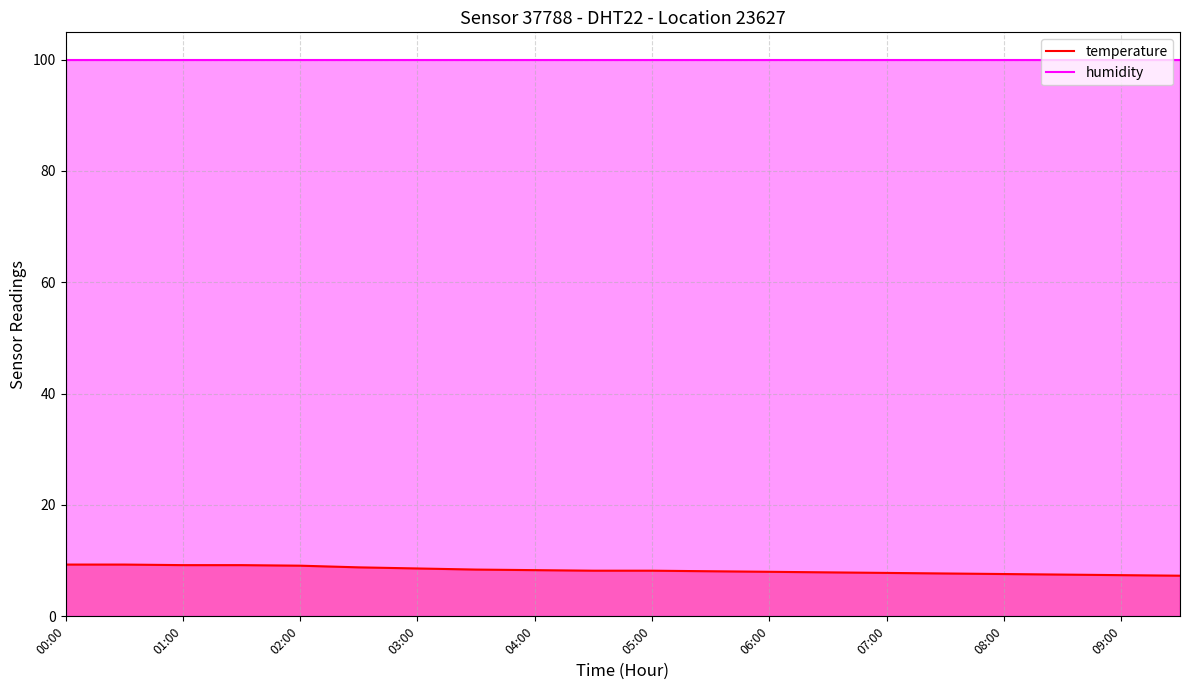

True or false: temperature has more than 0 points higher than both neighbors.

False